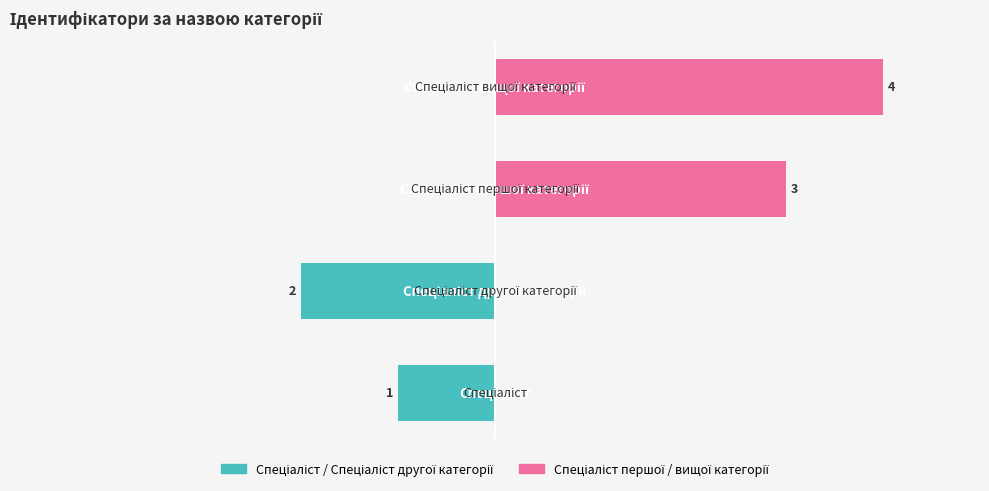

What is the sum of all Спеціаліст першої / вищої категорії values?

7